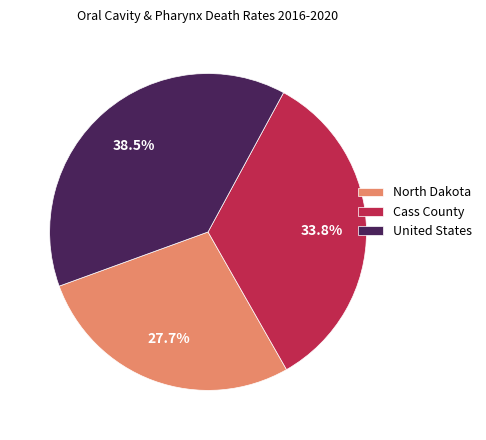

True or false: North Dakota accounts for 15% of the total.

False